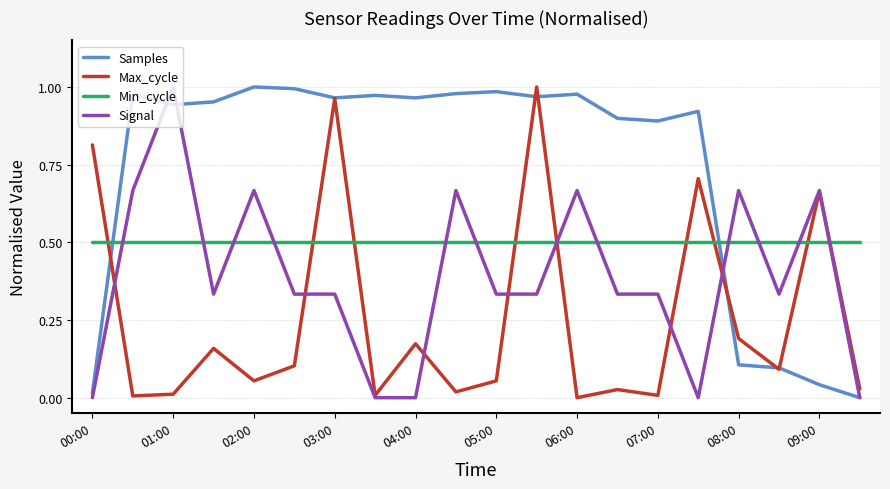

What is the sum of all Min_cycle values?

10.0